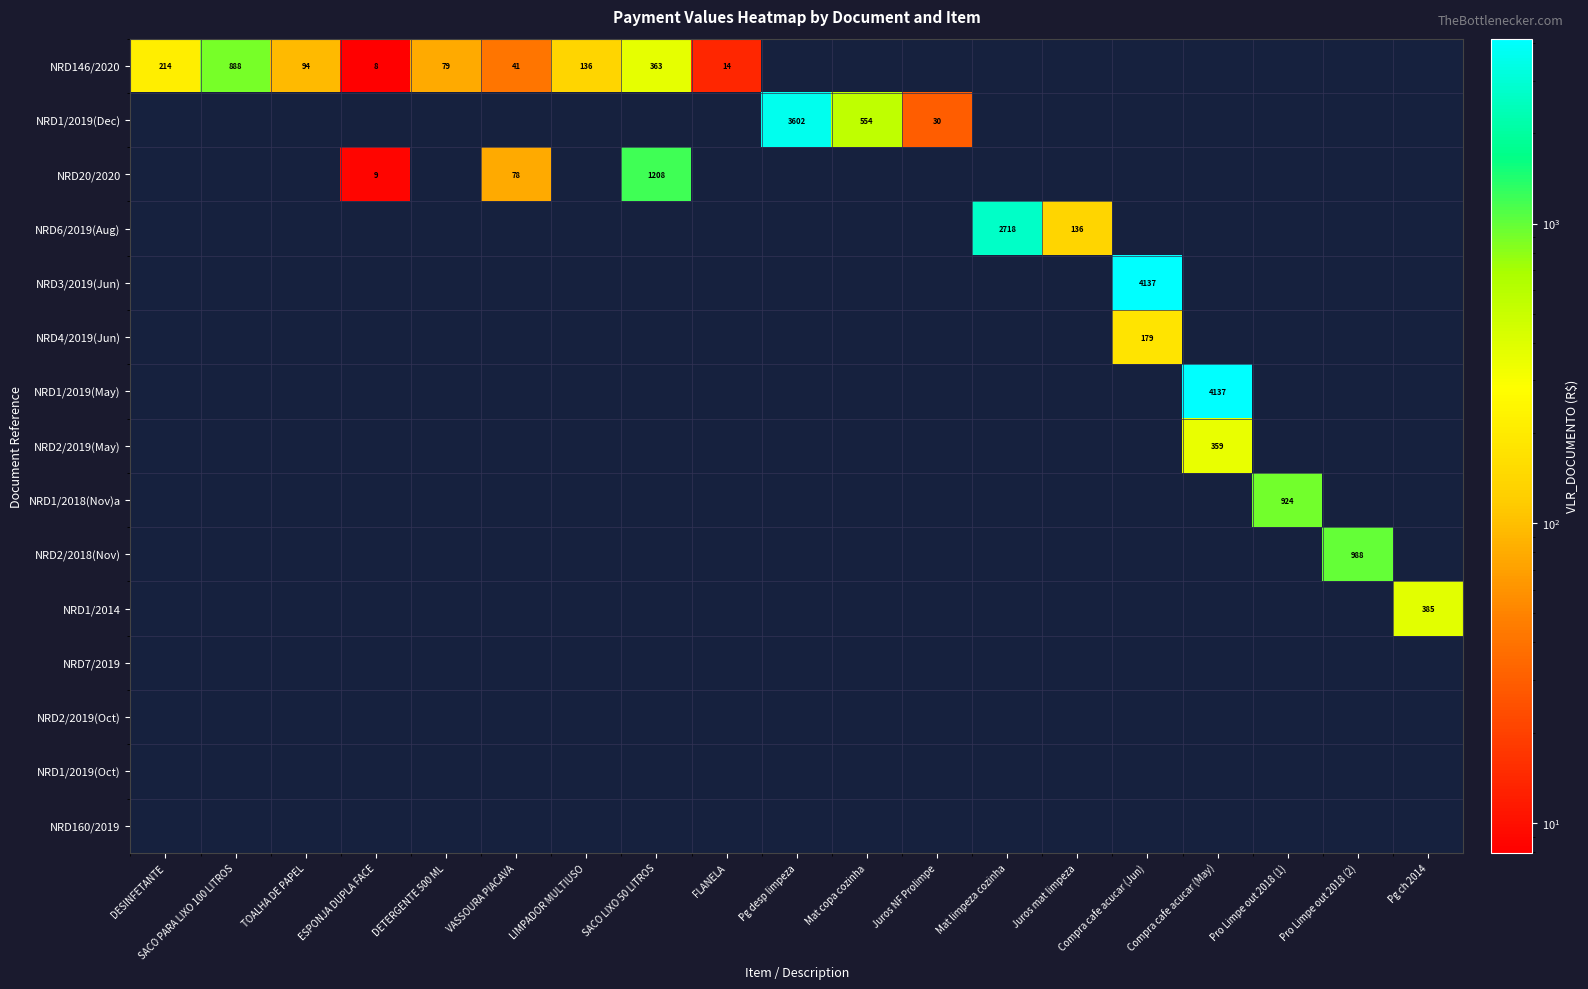

List the series in order of their peak value, highest first.

NRD3/2019(Jun), NRD1/2019(May), NRD1/2019(Dec), NRD6/2019(Aug), NRD20/2020, NRD2/2018(Nov), NRD1/2018(Nov)a, NRD146/2020, NRD1/2014, NRD2/2019(May), NRD4/2019(Jun), NRD7/2019, NRD2/2019(Oct), NRD1/2019(Oct), NRD160/2019